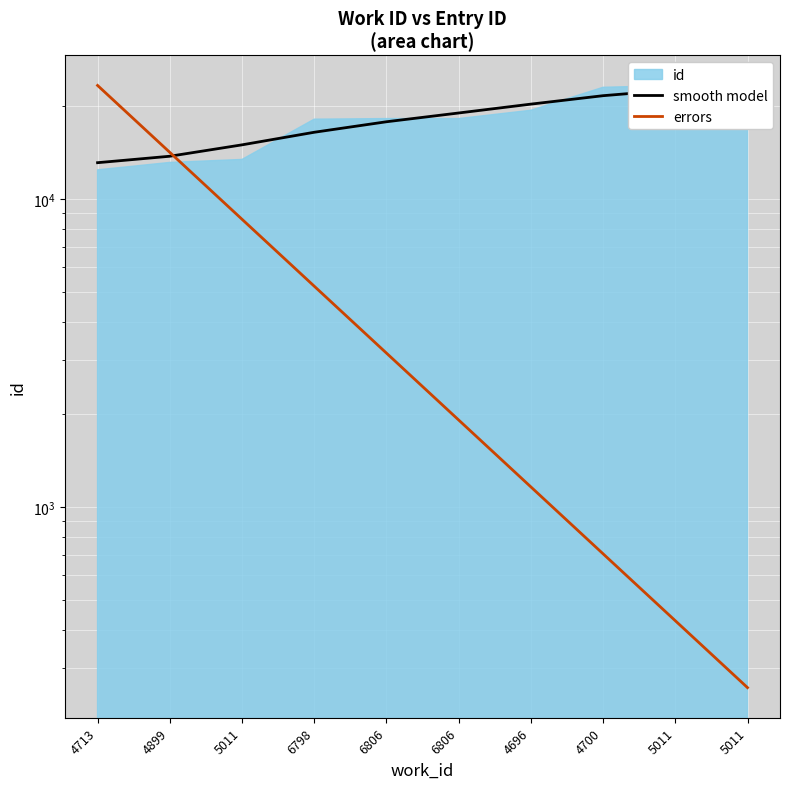

At which label does errors first exceed 3161?

4713